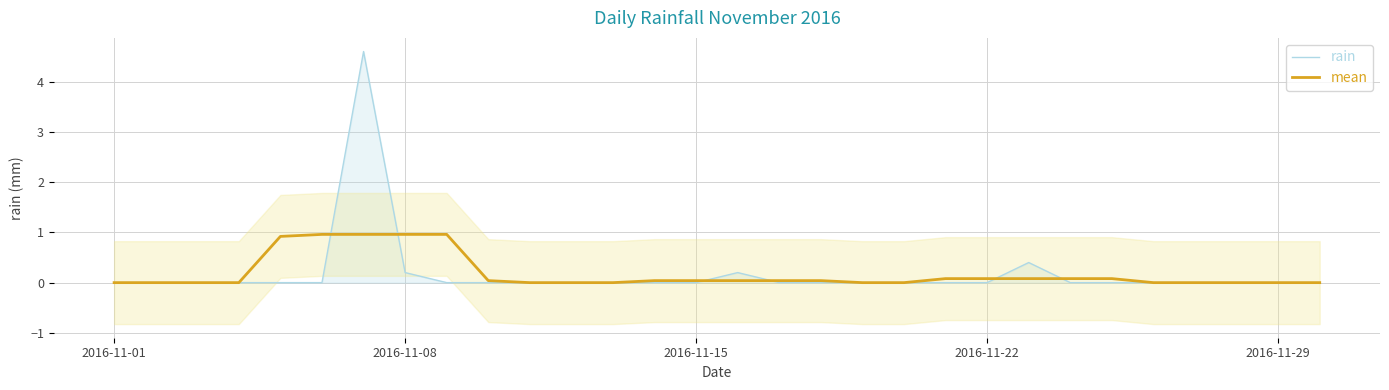

The value of mean at 2016-11-01 is 0.6. True or false?

False